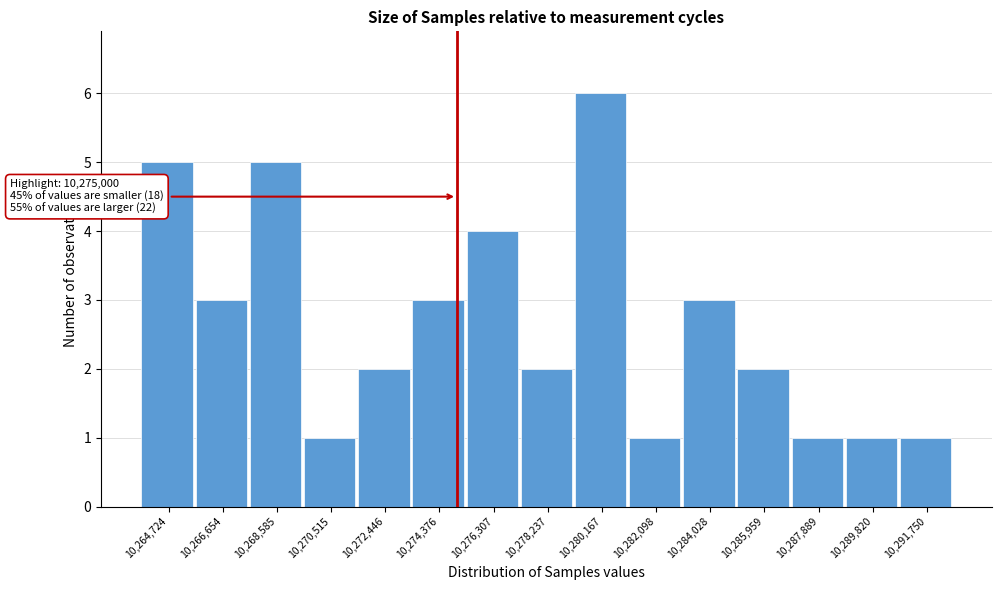

Over which range of the x-axis is the bar tallest?

10279200 to 10281200